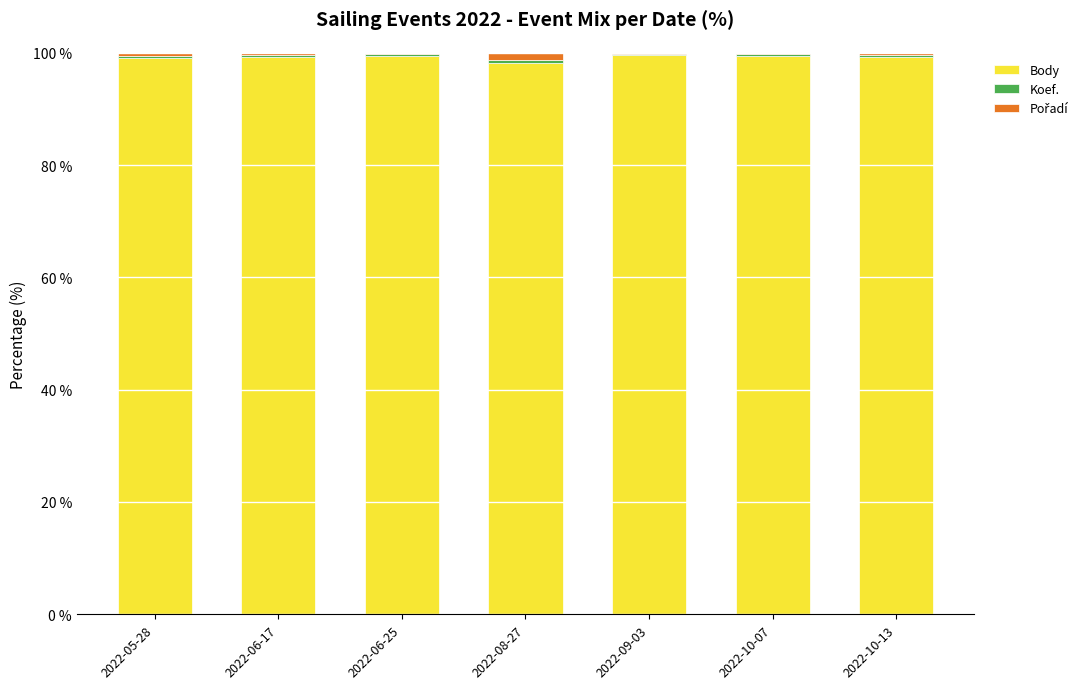

The Body series shows 59.3 at 2022-06-17. True or false?

False